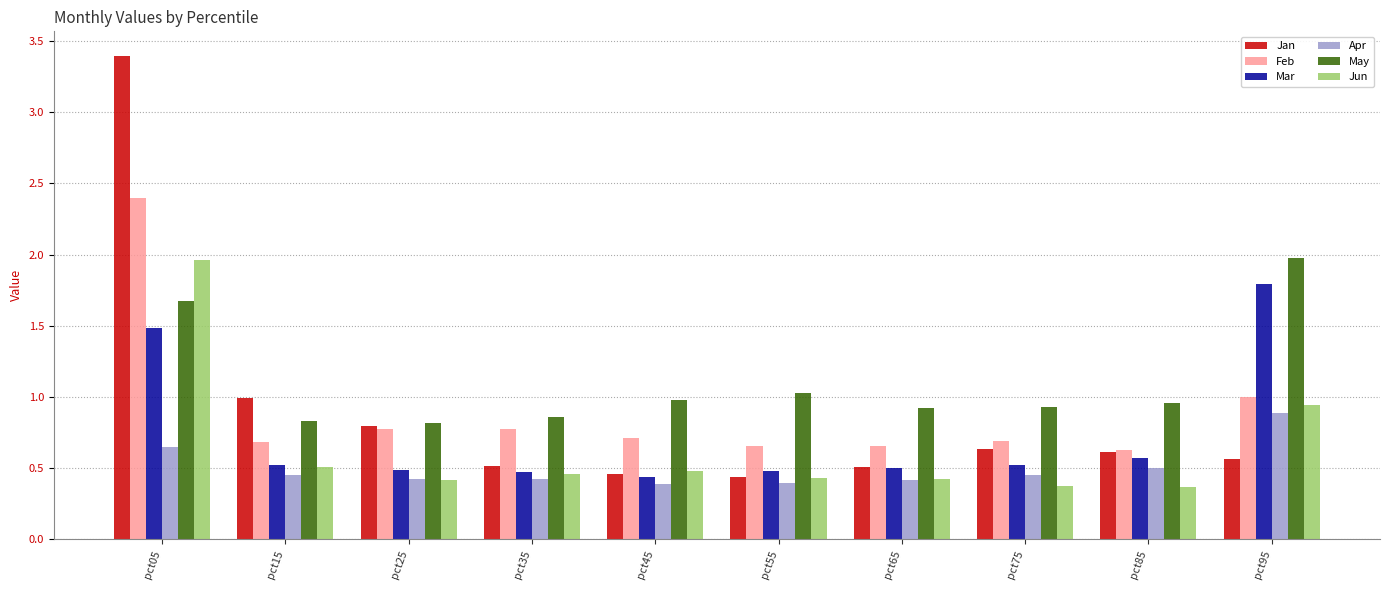

Which series has the widest spread of values?

Jan